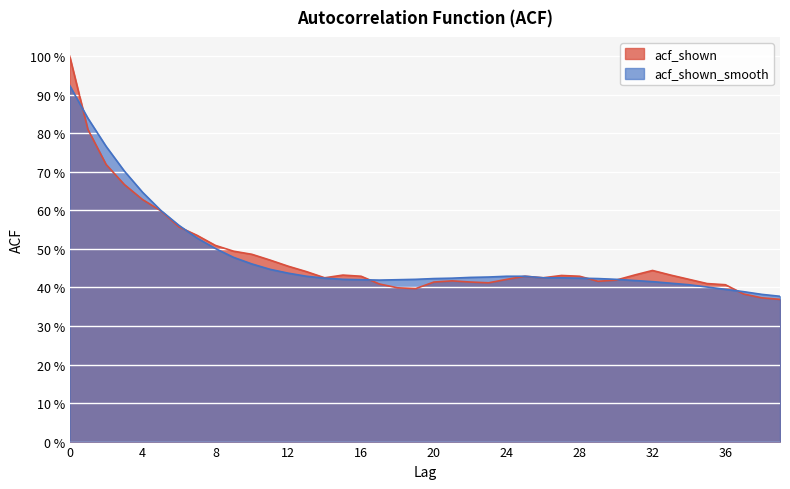

Reading left to right, list all the values displayed in this chart.

acf_shown: 0=1.0	1=0.8	2=0.7	3=0.7	4=0.6	5=0.6	6=0.6	7=0.5	8=0.5	9=0.5	10=0.5	11=0.5	12=0.5	13=0.4	14=0.4	15=0.4	16=0.4	17=0.4	18=0.4	19=0.4	20=0.4	21=0.4	22=0.4	23=0.4	24=0.4	25=0.4	26=0.4	27=0.4	28=0.4	29=0.4	30=0.4	31=0.4	32=0.4	33=0.4	34=0.4	35=0.4	36=0.4	37=0.4	38=0.4	39=0.4
acf_shown_smooth: 0=0.9	1=0.8	2=0.8	3=0.7	4=0.6	5=0.6	6=0.6	7=0.5	8=0.5	9=0.5	10=0.5	11=0.4	12=0.4	13=0.4	14=0.4	15=0.4	16=0.4	17=0.4	18=0.4	19=0.4	20=0.4	21=0.4	22=0.4	23=0.4	24=0.4	25=0.4	26=0.4	27=0.4	28=0.4	29=0.4	30=0.4	31=0.4	32=0.4	33=0.4	34=0.4	35=0.4	36=0.4	37=0.4	38=0.4	39=0.4